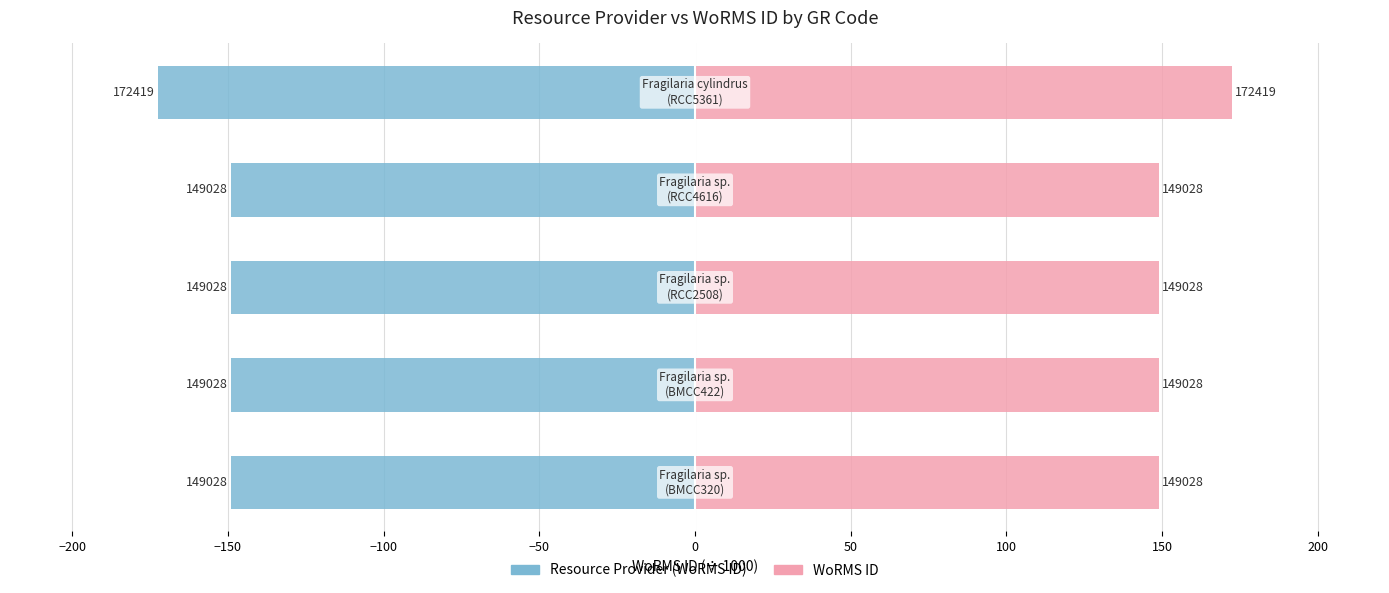

Reading right to left, transcribe all the data shown in this chart.

Resource Provider (WoRMS ID ÷1000): −50=-172.4	−100=-149.0	−150=-149.0	−200=-149.0	−250=-149.0
WoRMS ID ÷1000: −50=172.4	−100=149.0	−150=149.0	−200=149.0	−250=149.0